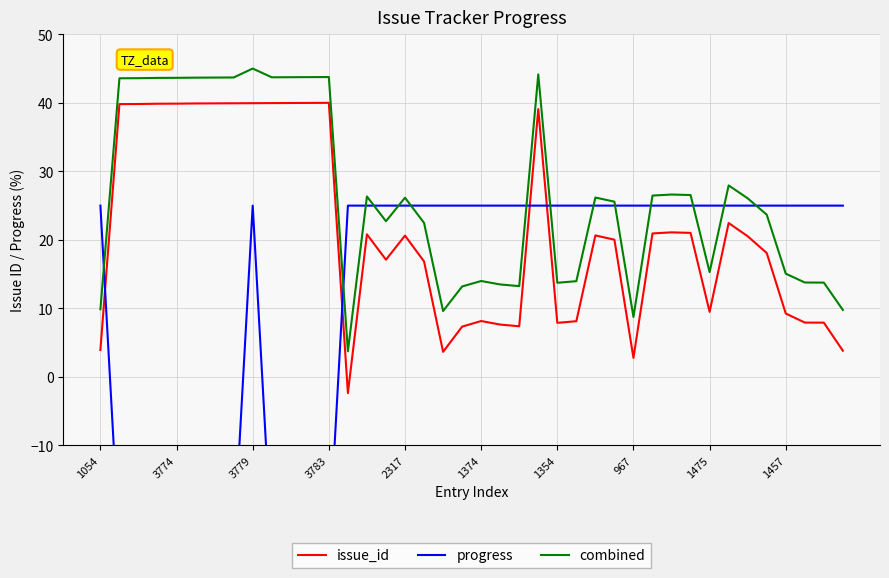

Which has a higher value, 17 or 29?

29